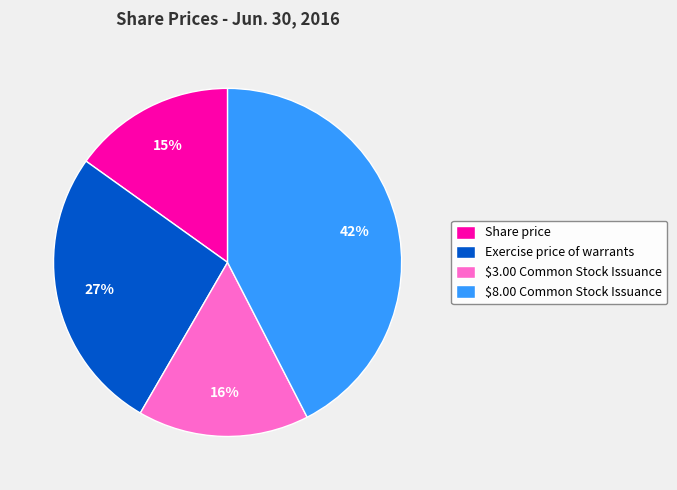

True or false: $8.00 Common Stock Issuance accounts for 42% of the total.

True